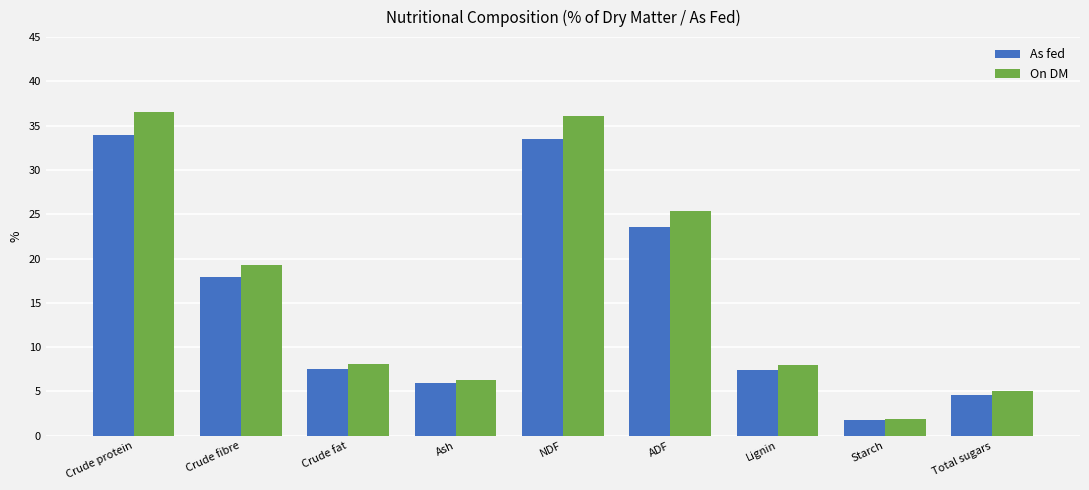

Between Crude fibre and Ash, which series saw the biggest shift?

On DM